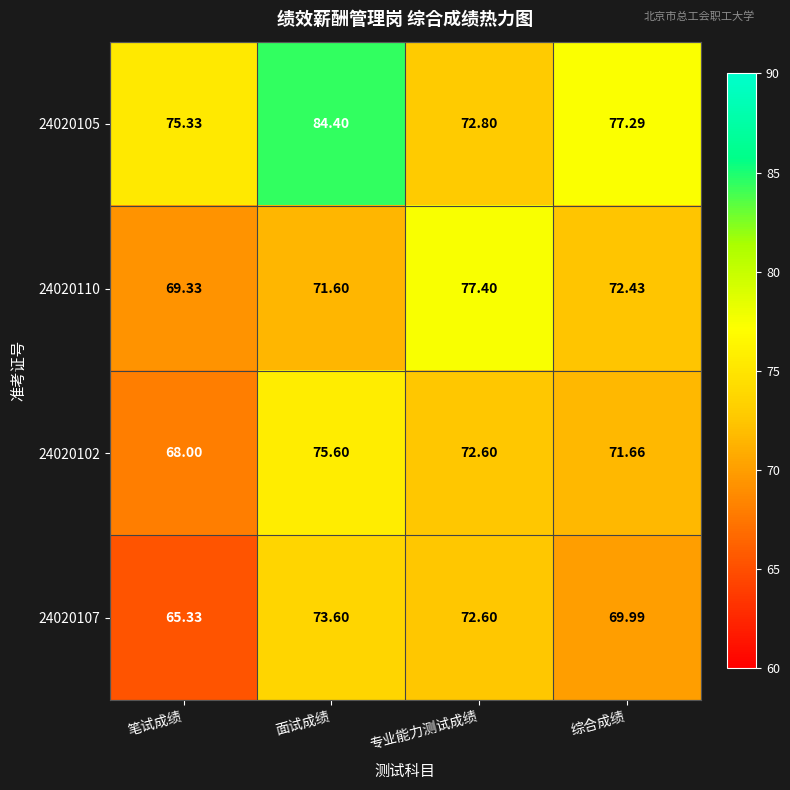

Which series has the largest range (max minus min)?

24020105